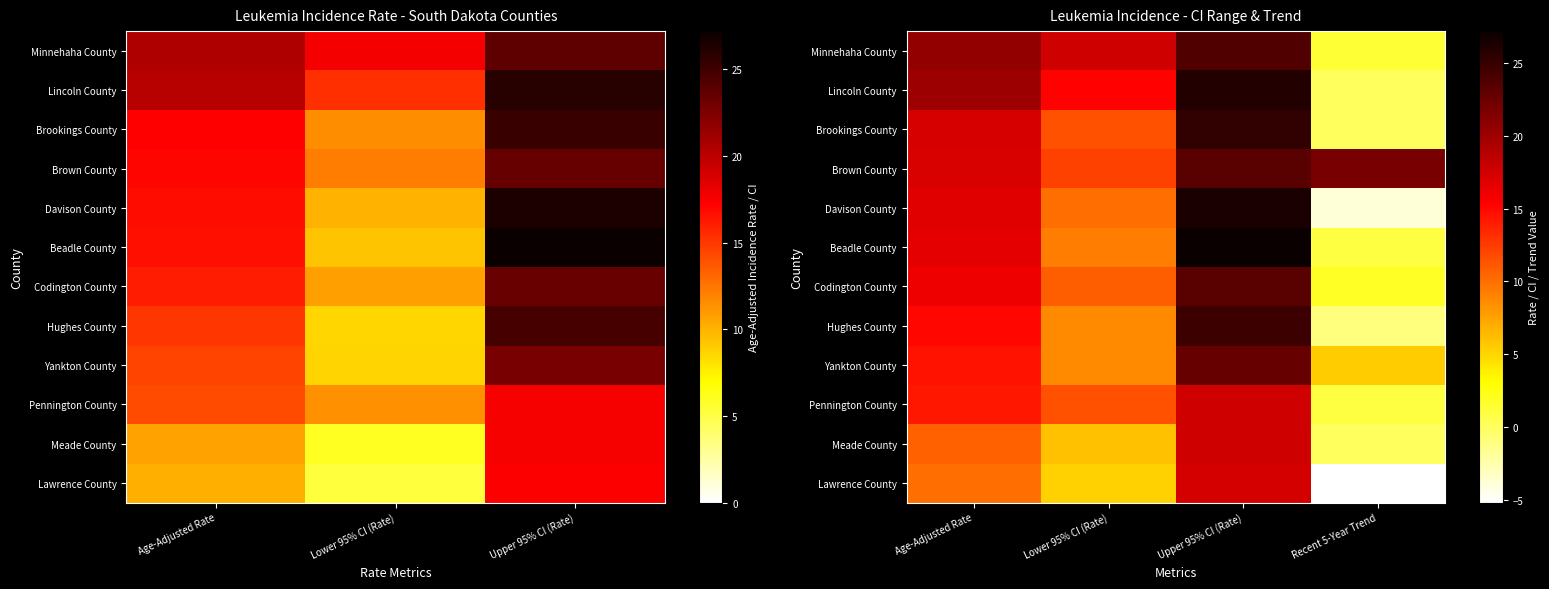

Rank the series by their maximum value, from lowest to highest.

Lawrence County, Pennington County, Meade County, Yankton County, Codington County, Brown County, Minnehaha County, Hughes County, Brookings County, Lincoln County, Davison County, Beadle County